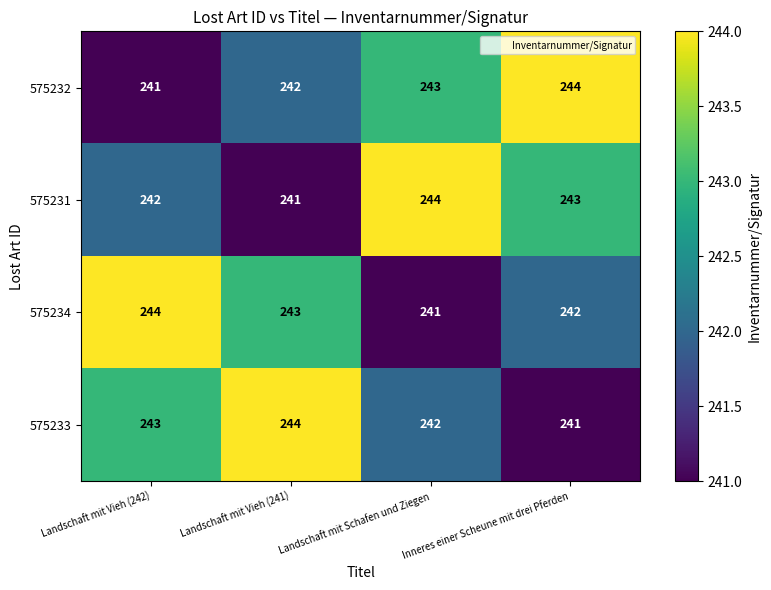

Where is 575234 nearest to the value 242?

Inneres einer Scheune mit drei Pferden